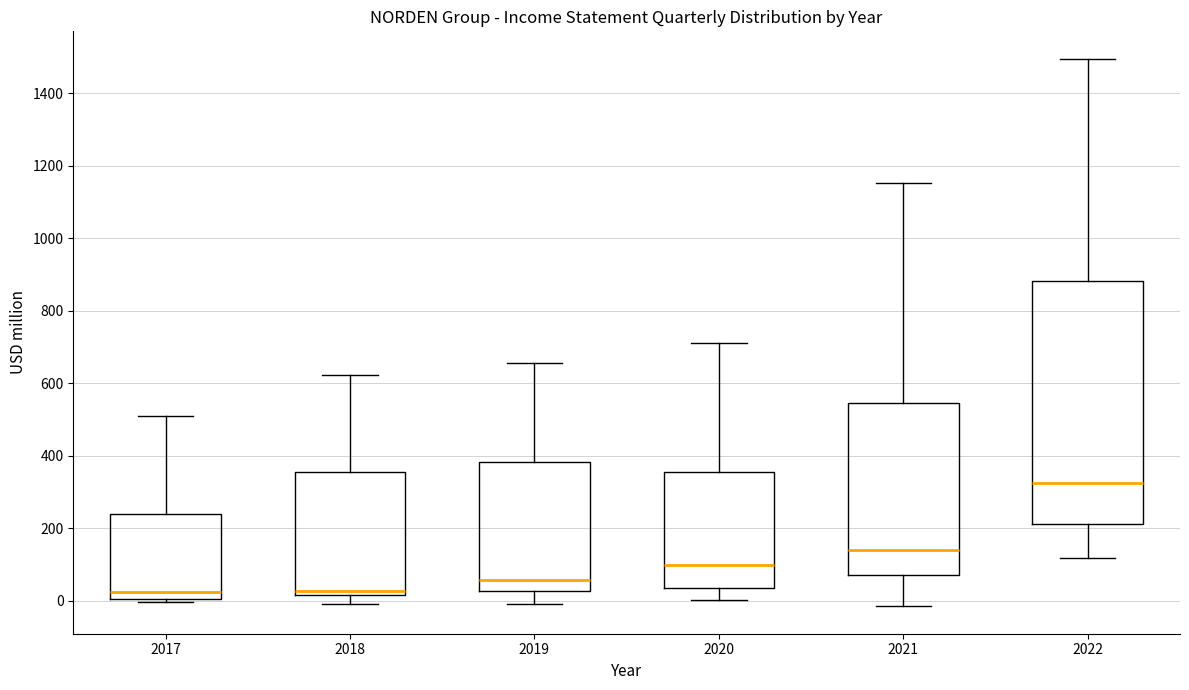

Reading left to right, read every box against the y-axis: the position of its median line, the range the box covers, and the ends of its whiskers. The values are not printed on the chart, so give them approximately, as read against the axis.

2017: median 20, box 0 to 240, whiskers 0 (just below the box's lower edge) to 500
2018: median 20 (just above the box's lower edge), box 20 to 360, whiskers 0 to 620
2019: median 60, box 20 to 380, whiskers 0 to 660
2020: median 100, box 40 to 360, whiskers 0 to 720
2021: median 140, box 80 to 540, whiskers -20 to 1160
2022: median 320, box 220 to 880, whiskers 120 to 1500